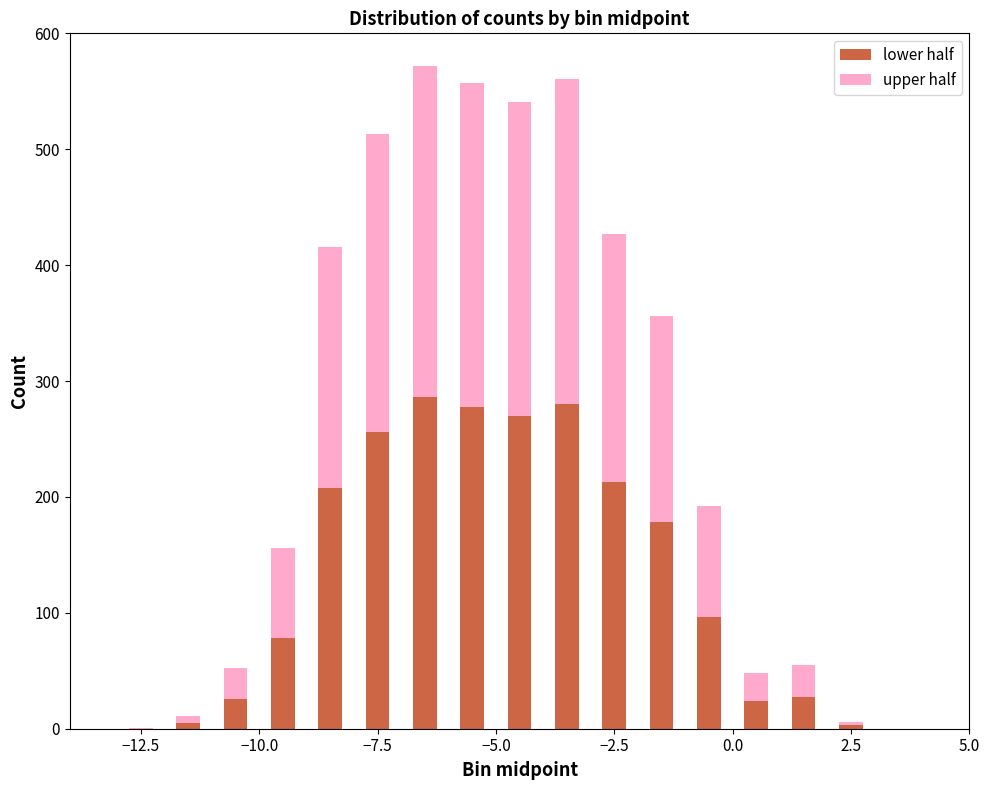

What is the sum of all lower half values?

2228